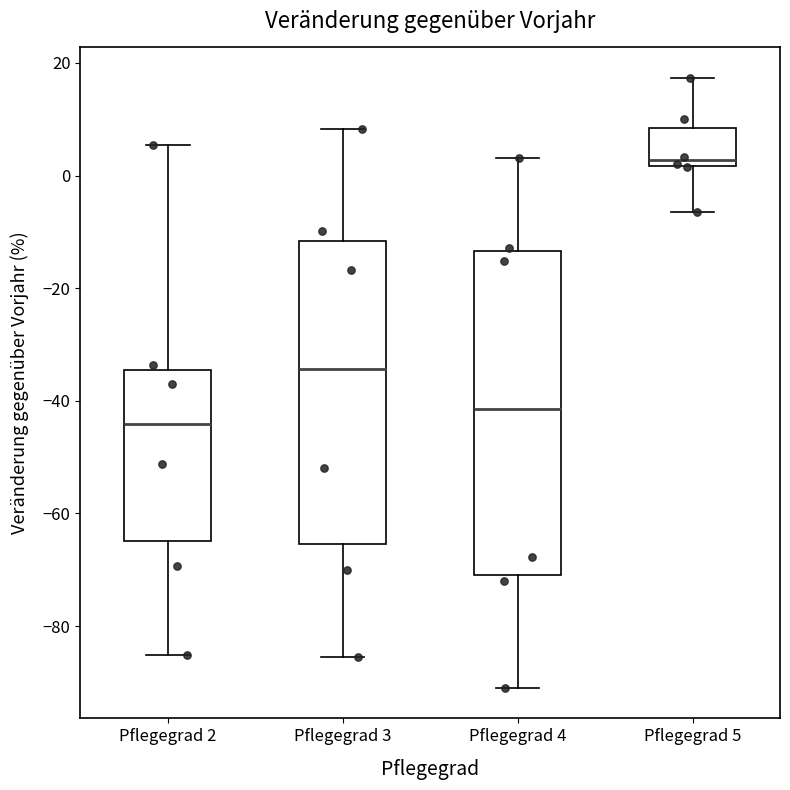

Which box has the highest median line?

Pflegegrad 5